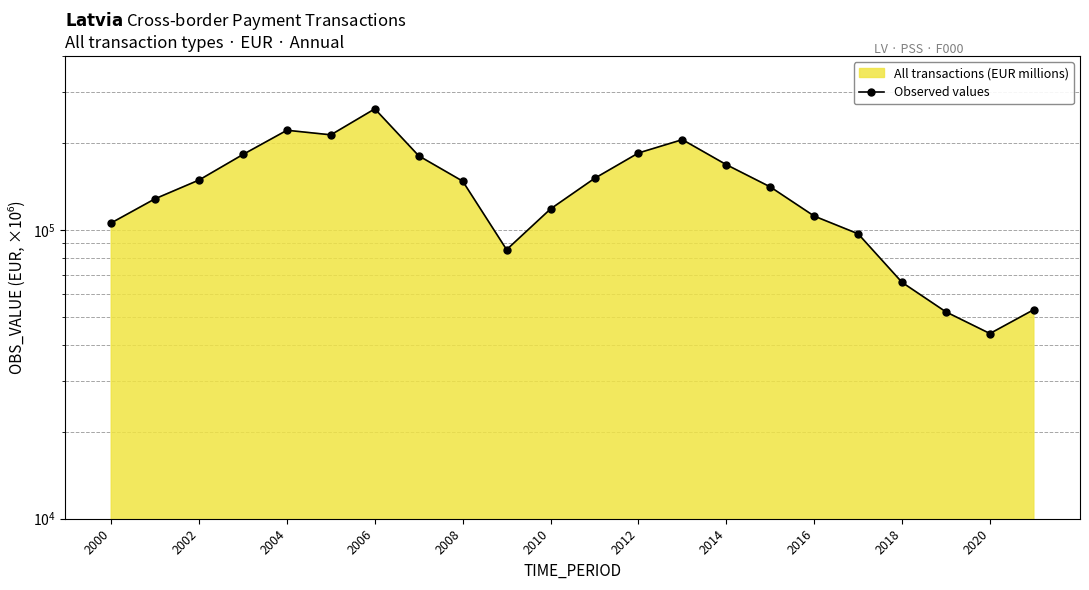

What is the change in value from 15 to 16?

-29230.4